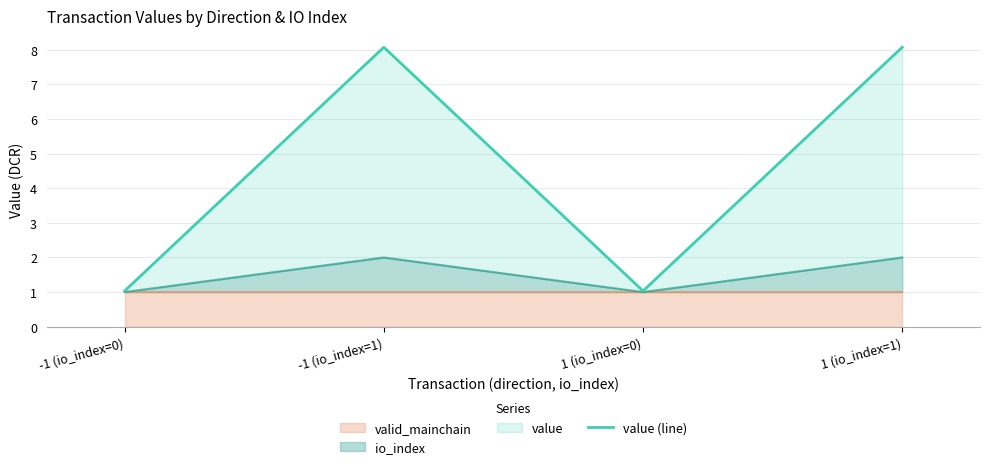

Does the chart display data point markers on the line(s)?

No